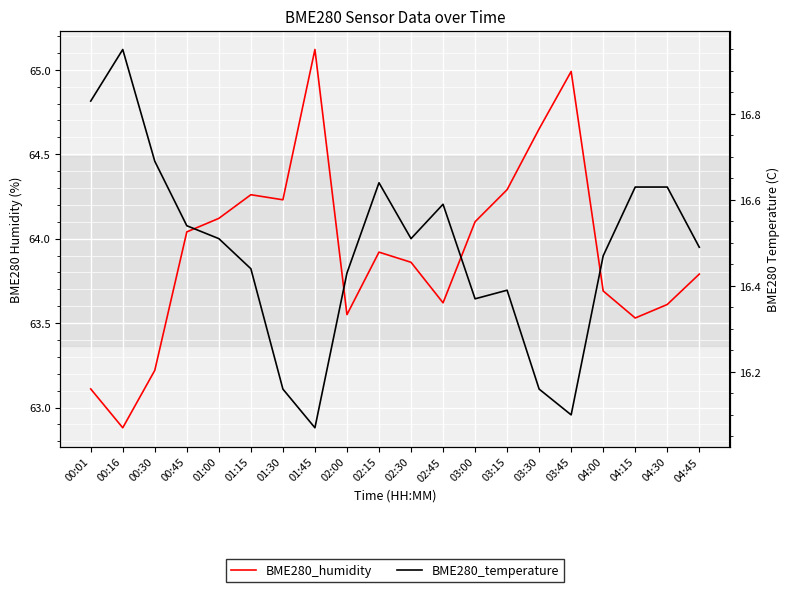

Is it true that BME280_temperature equals 16.7 at 00:30?

True